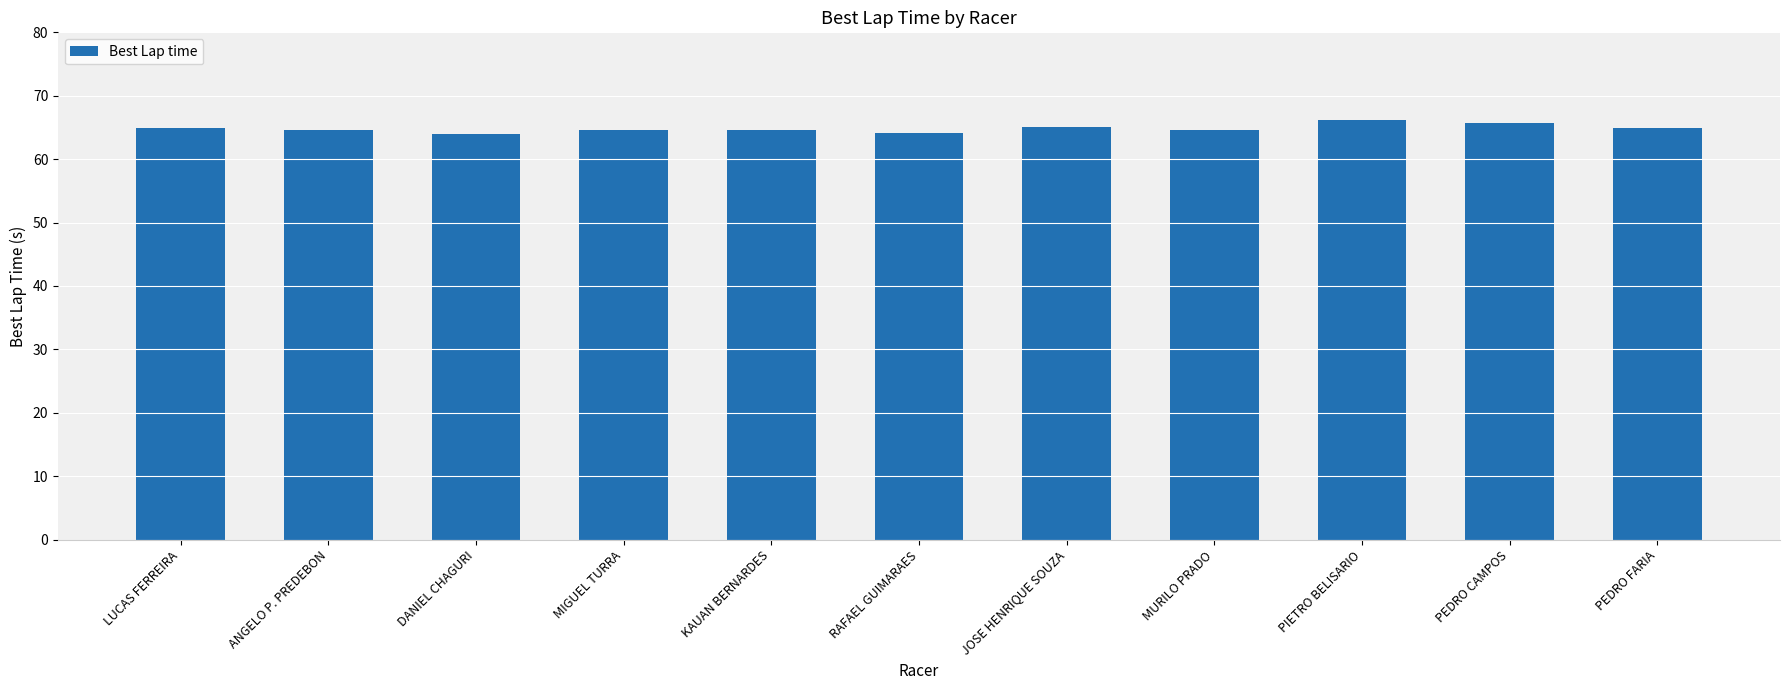

What is the average value?

64.8